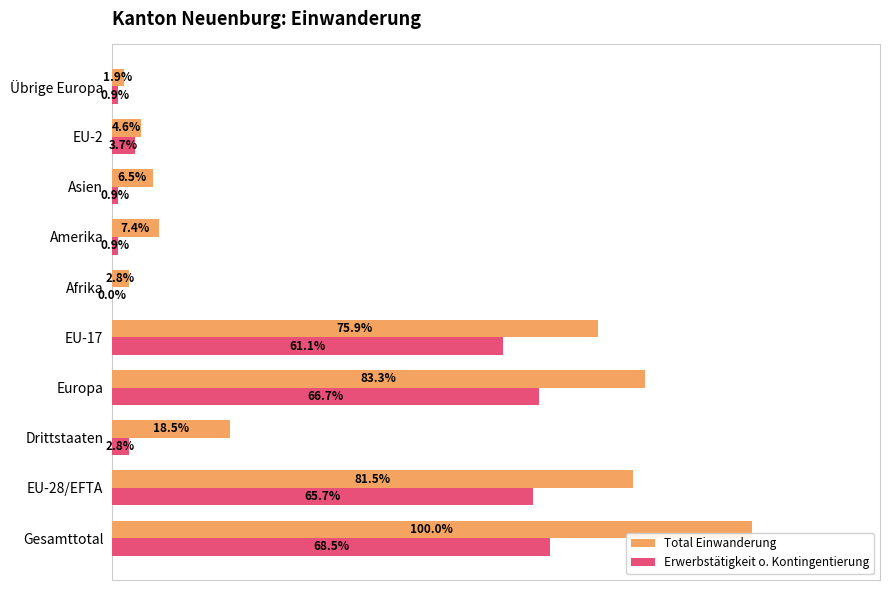

What are all the series names shown in the legend?

Total Einwanderung, Erwerbstätigkeit o. Kontingentierung